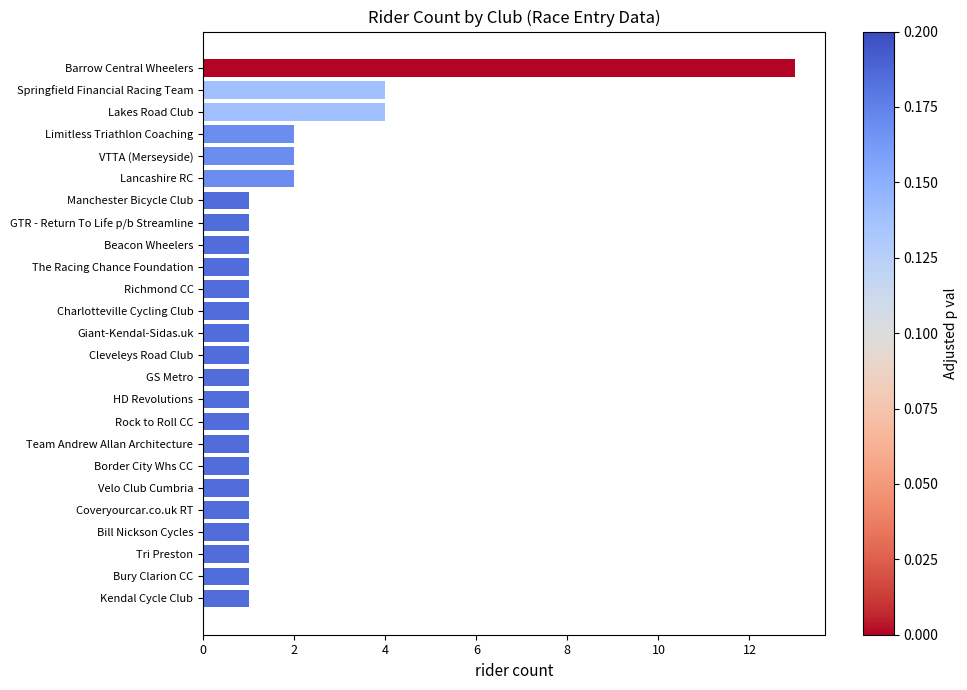

What is the greatest value displayed?

13